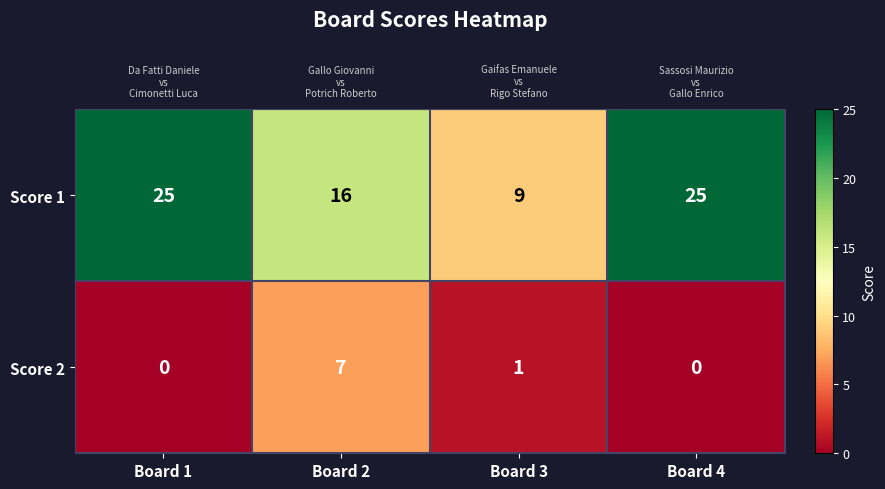

Reading left to right, transcribe all the data shown in this chart.

Score 1: Board 1=25	Board 2=16	Board 3=9	Board 4=25
Score 2: Board 1=0	Board 2=7	Board 3=1	Board 4=0